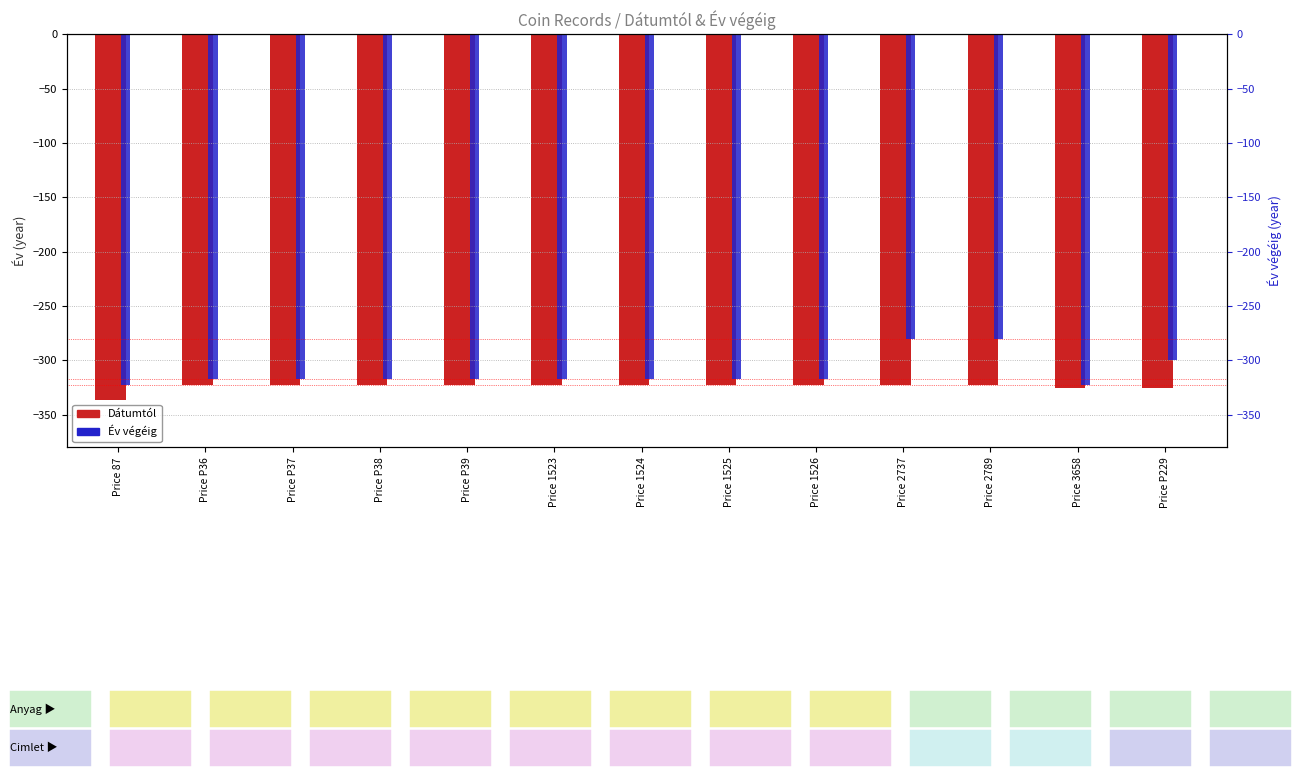

What are all the series names shown in the legend?

Dátumtól, Év végéig